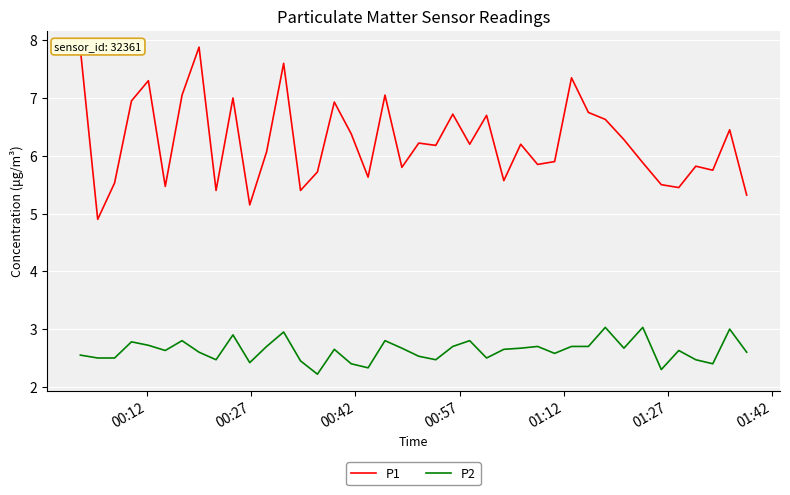

Rank the series by their average value, from highest to lowest.

P1, P2